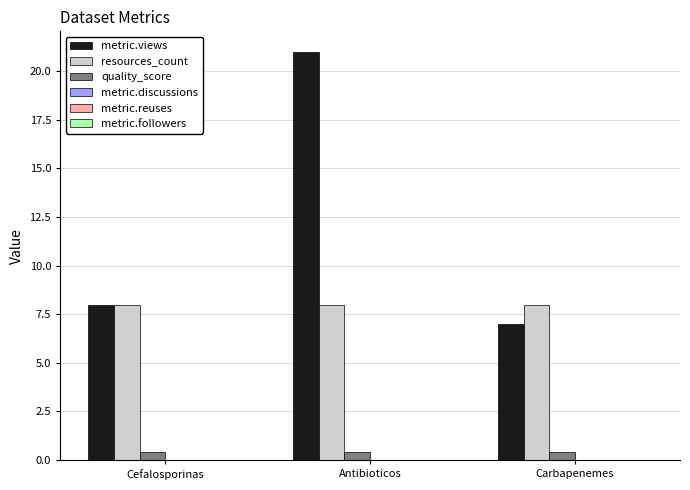

What position from the left is Cefalosporinas?

1